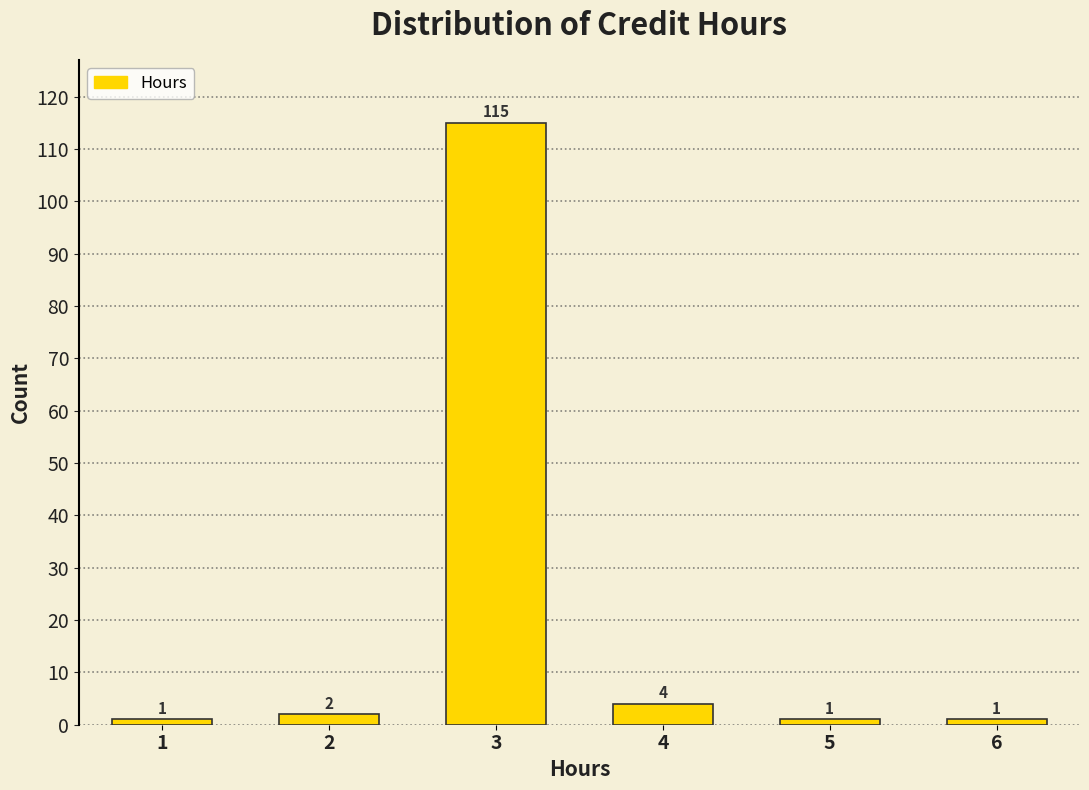

Reading left to right, what are all the values shown in this chart?

1=1	2=2	3=115	4=4	5=1	6=1